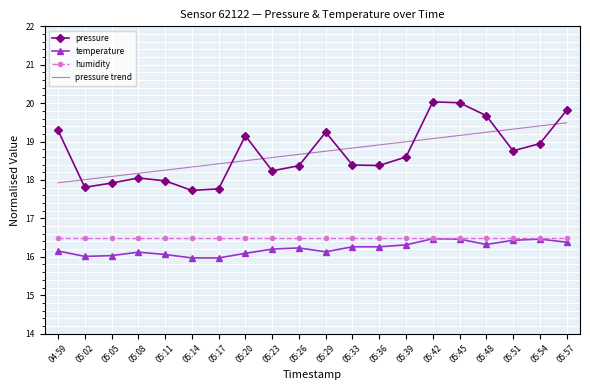

What position from the right is 05:11?

16